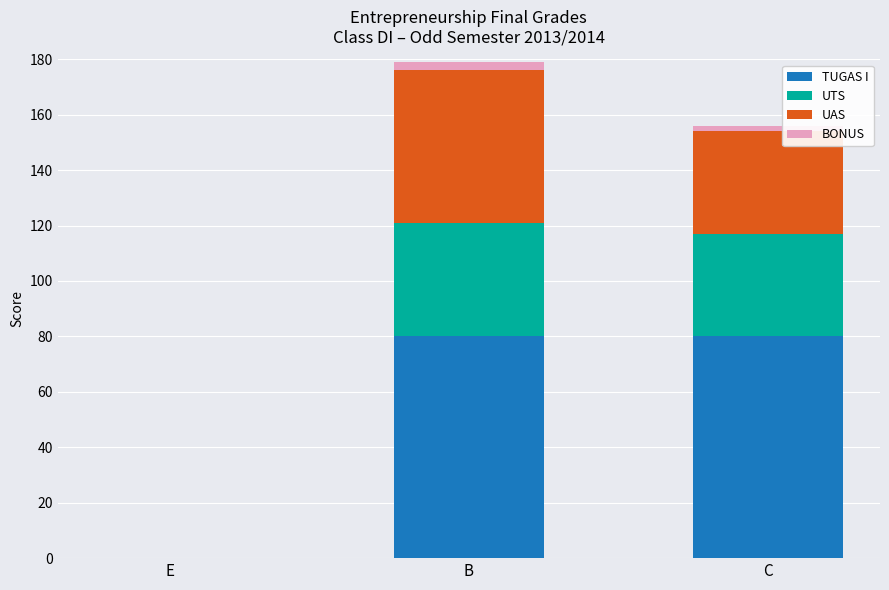

What is the sum of all TUGAS I values?

160